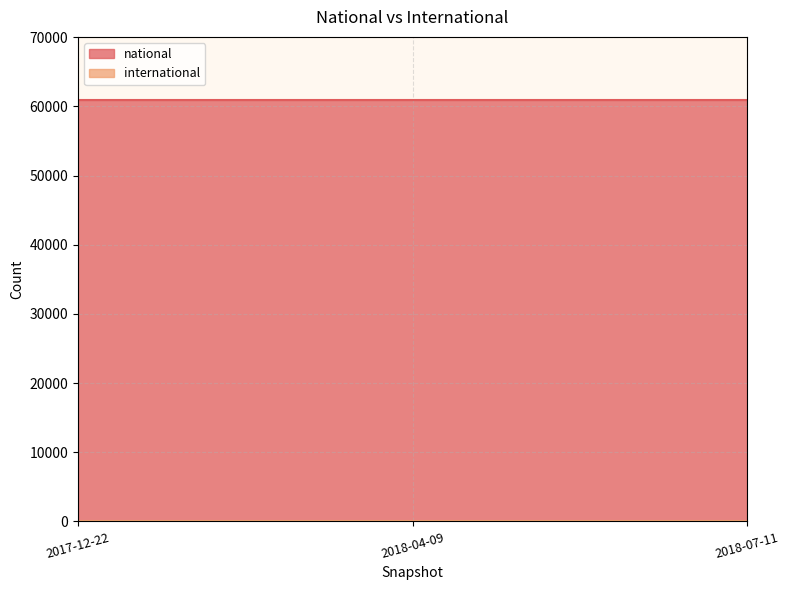

Is the value of national at 2018-07-11 greater than the value of international at 2017-12-22?

Yes